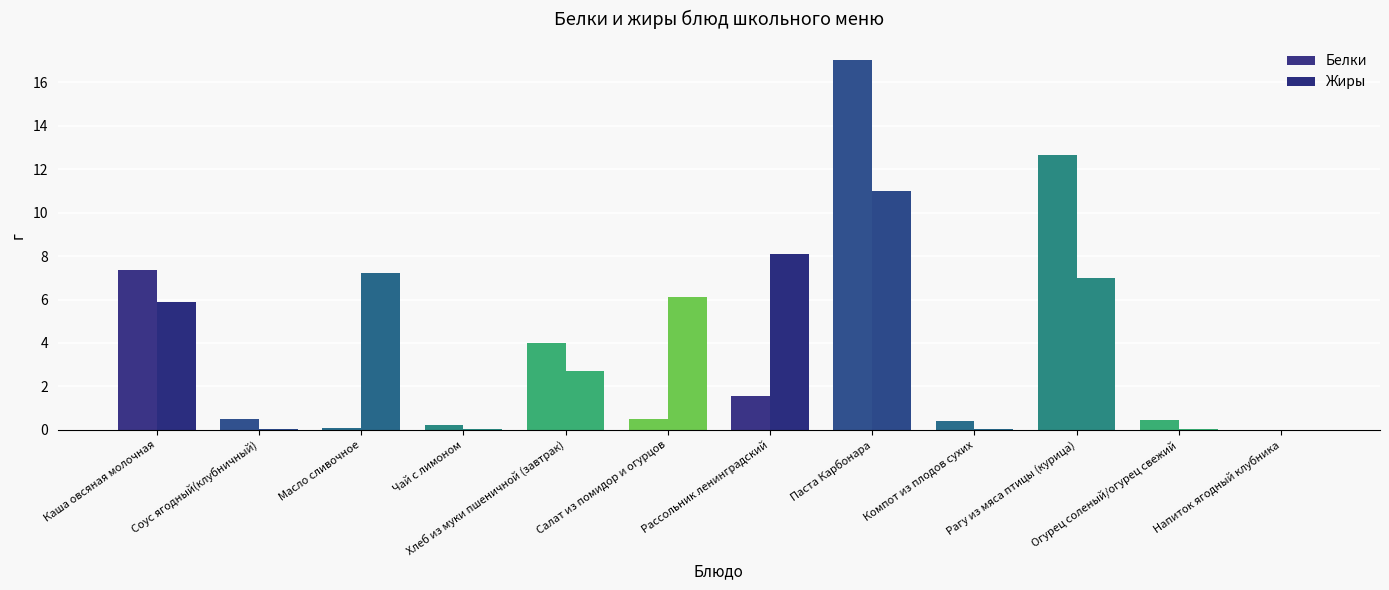

At Хлеб из муки пшеничной (завтрак), list the series in order from smallest to largest.

Жиры, Белки